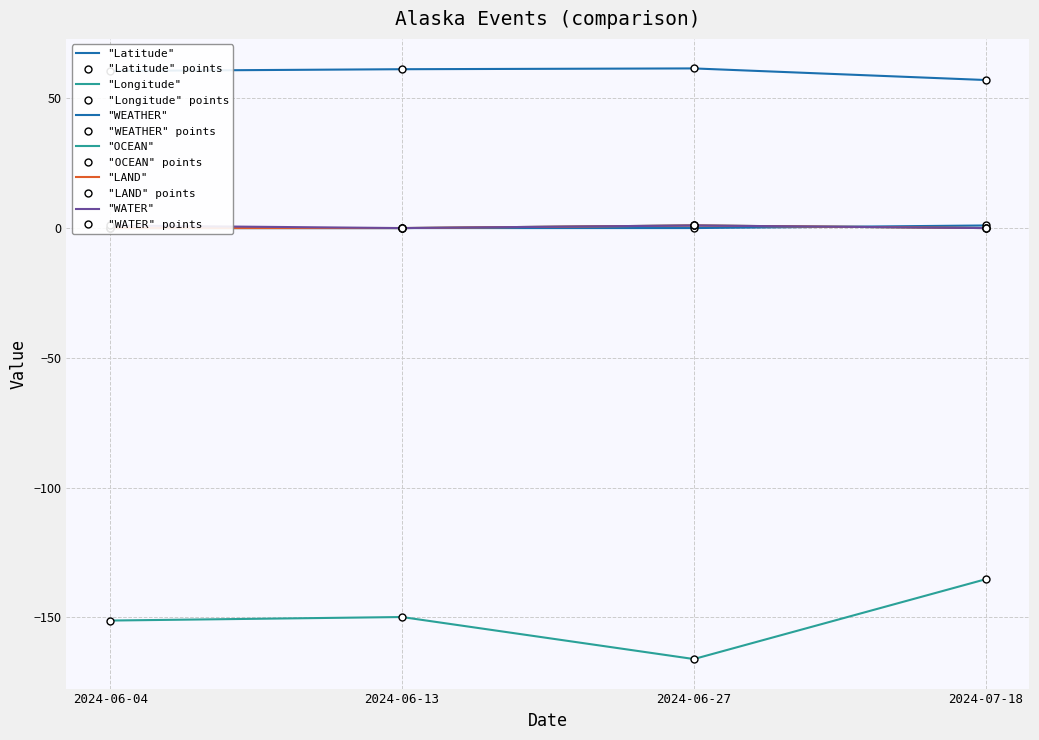

The value of WEATHER at 2024-06-04 is -0.6. True or false?

False